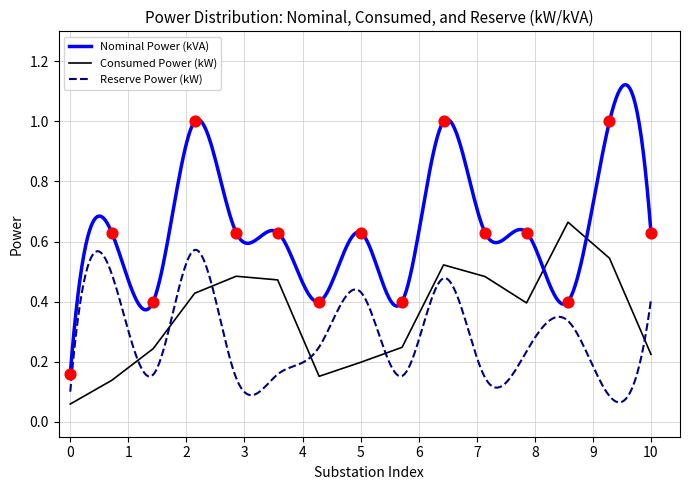

Is the value of Consumed Power (kW) at 5 greater than the value of Nominal Power (kVA) at 8?

No